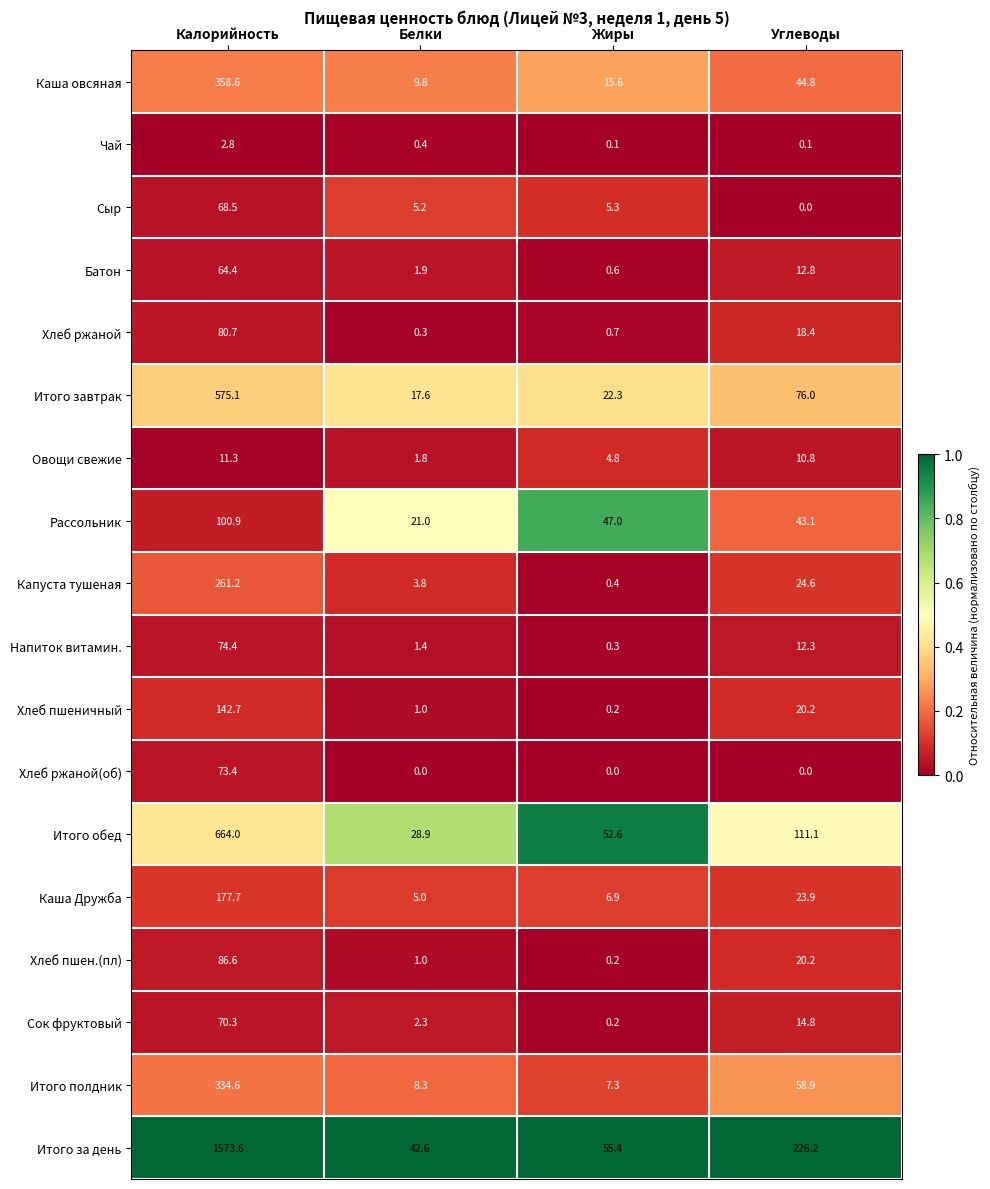

What is the total value across all series at Углеводы?

718.2